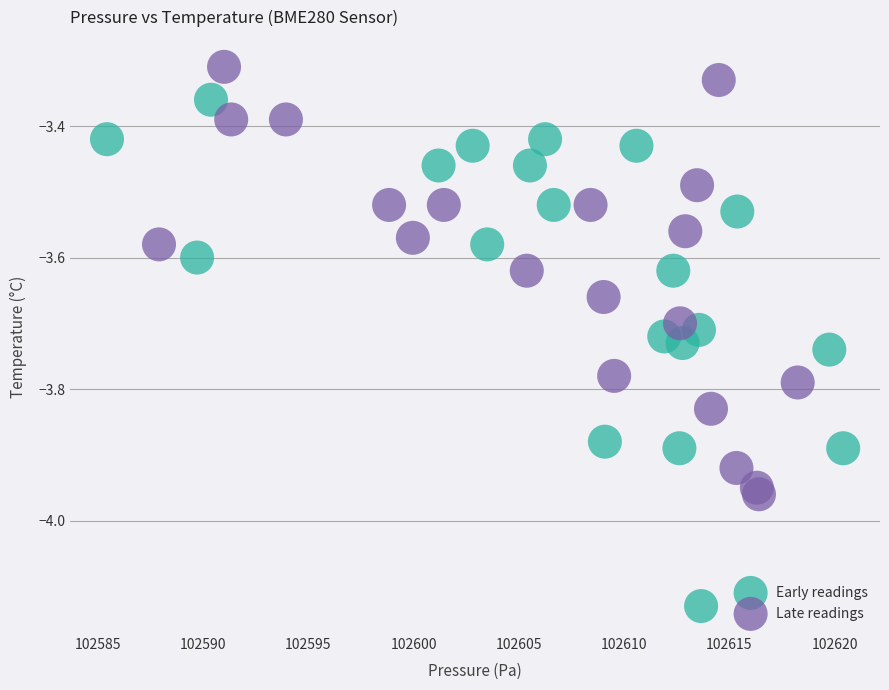

Which series has the largest Y range (max minus min)?

Early readings